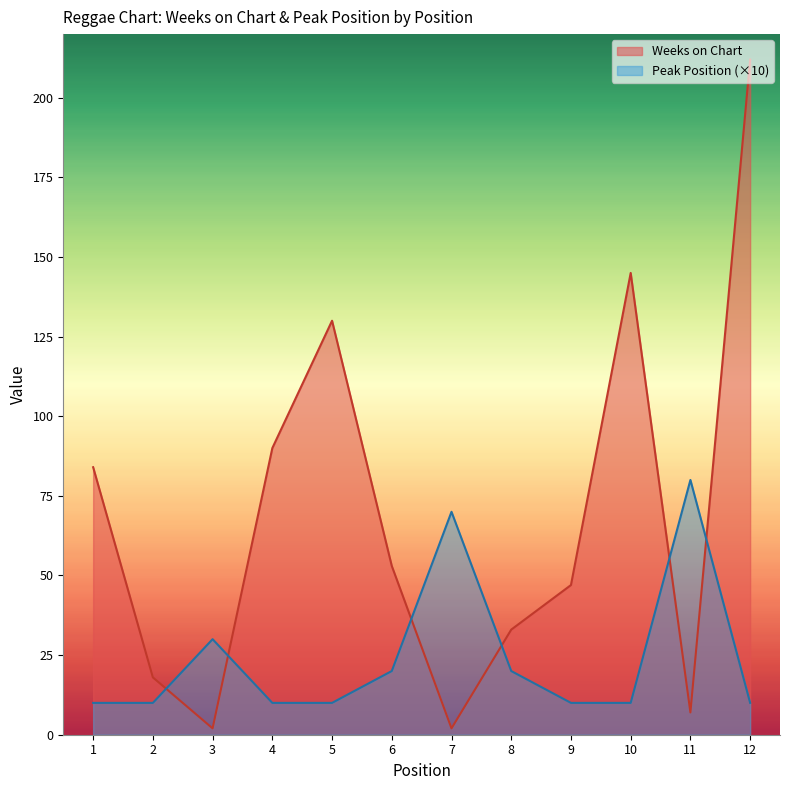

How many lines are shown in the chart?

2